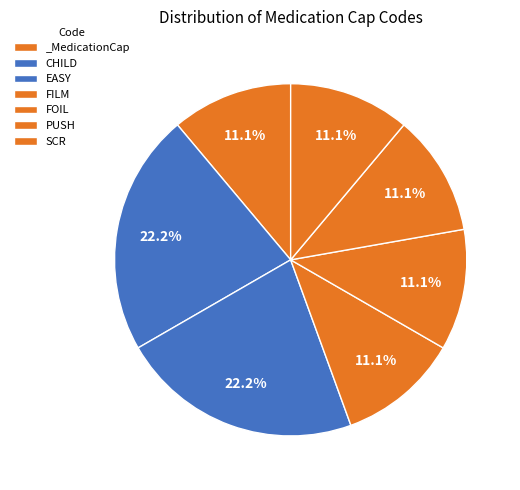

Rank the categories by value from highest to lowest.

CHILD, EASY, _MedicationCap, FILM, FOIL, PUSH, SCR